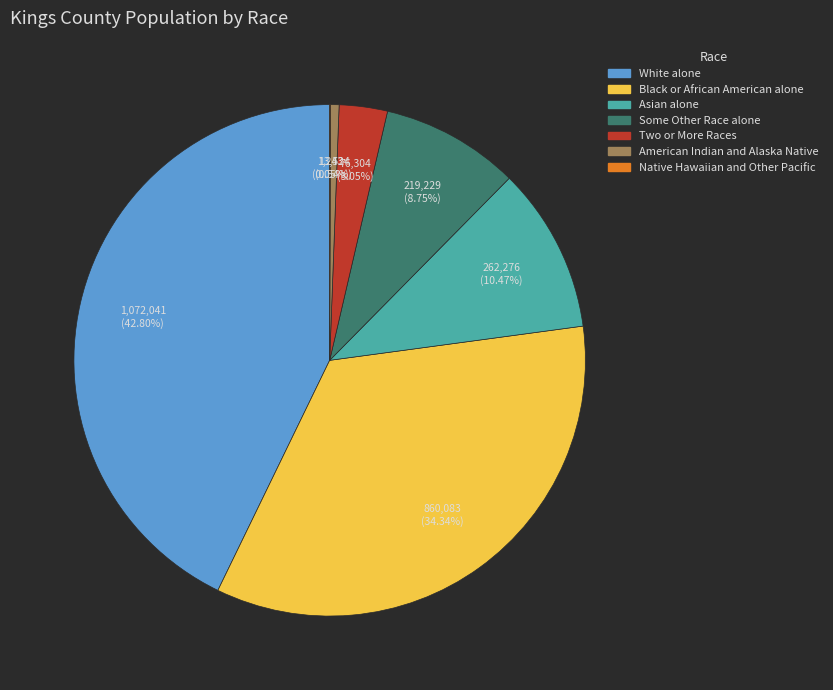

Do Black or African American alone and Two or More Races together represent more than half of the pie?

No